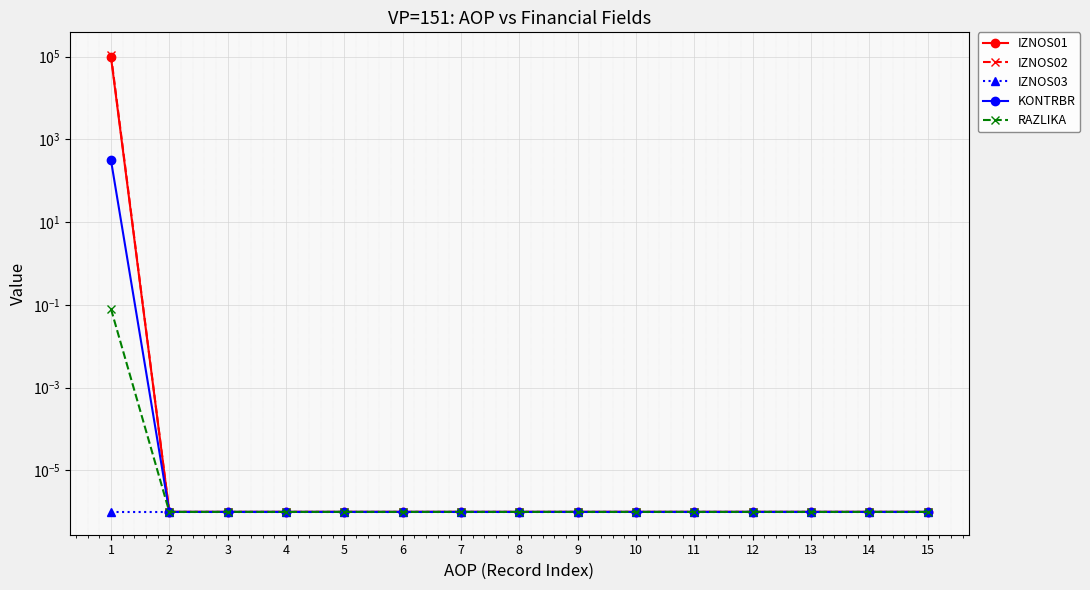

Which label corresponds to the largest value in the chart?

1